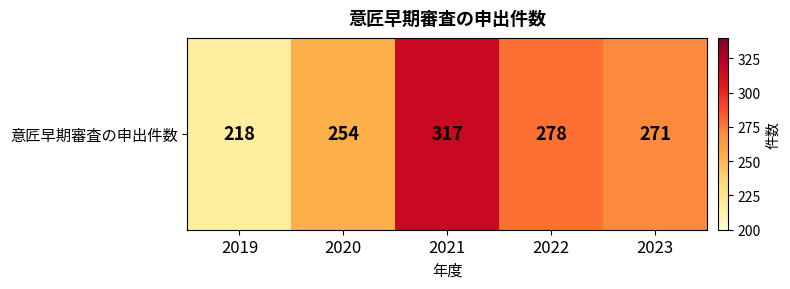

Approximately how many times larger is the value at 2020 compared to 2019?

1.2